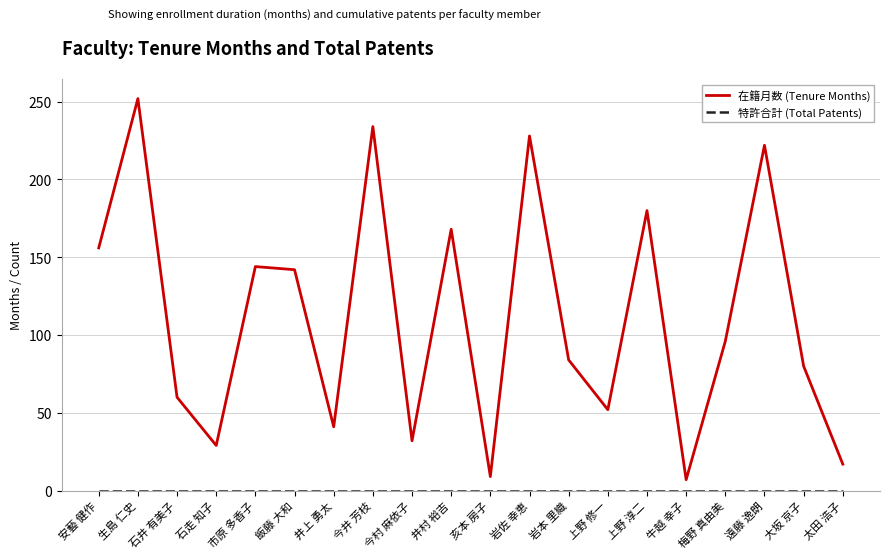

True or false: 在籍月数 (Tenure Months) has a value of 52 at 上野 修一.

True